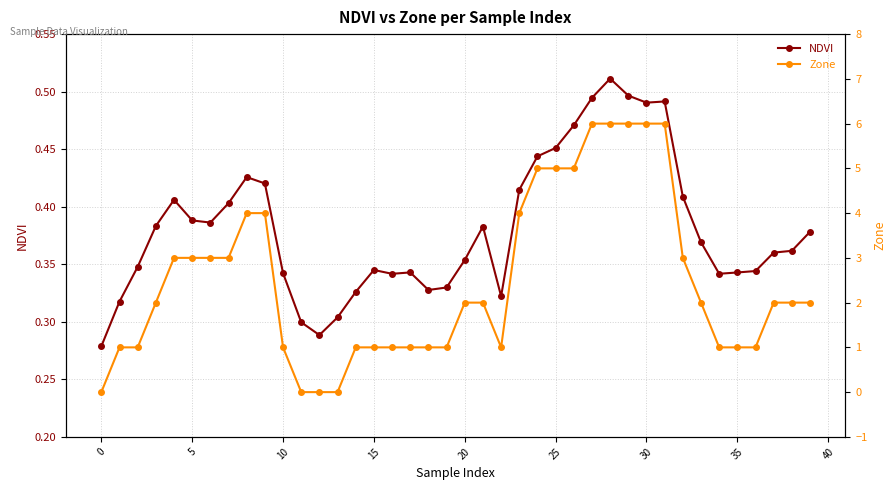

True or false: NDVI and Zone cross at least once.

True